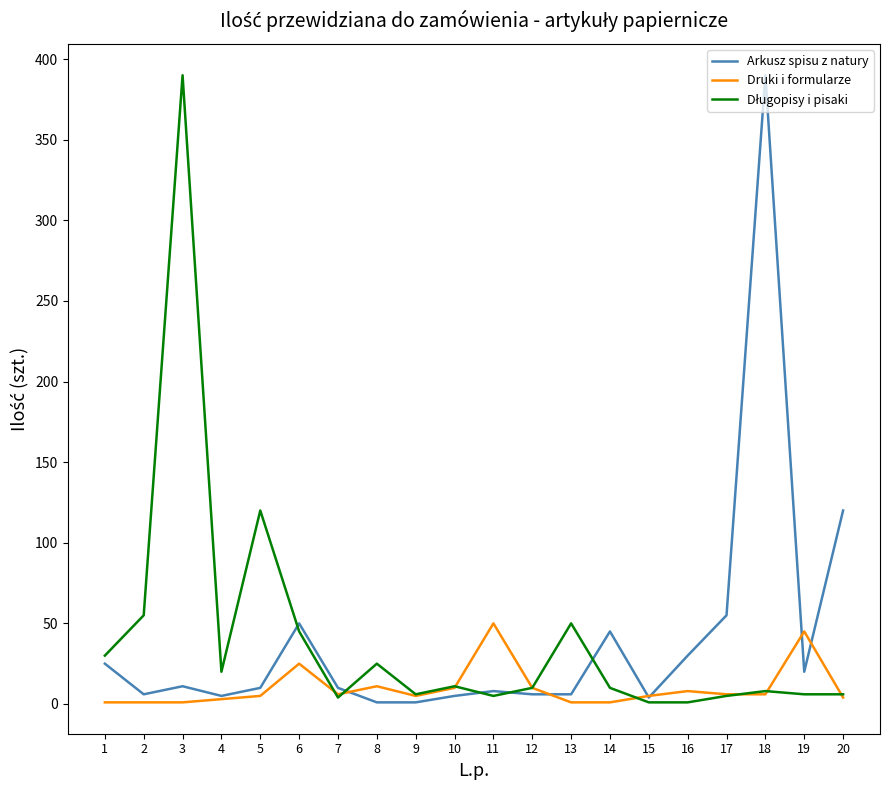

What is the highest value of the Arkusz spisu z natury series?

390